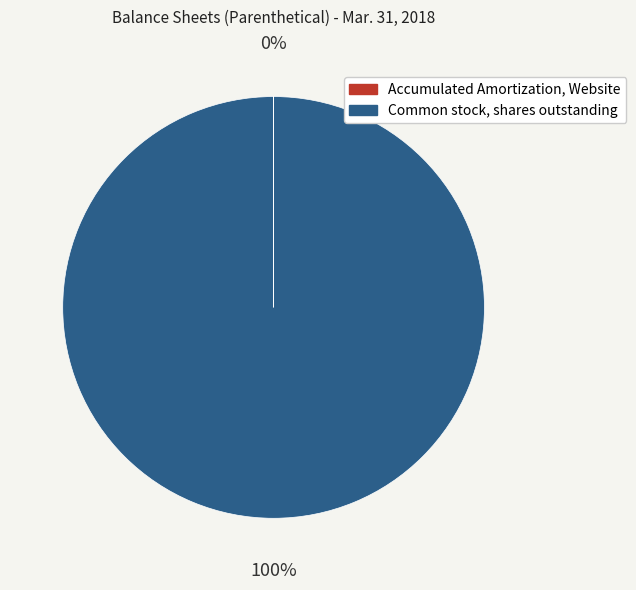

What percentage is the Common stock, shares outstanding slice, to the nearest percent?

100%